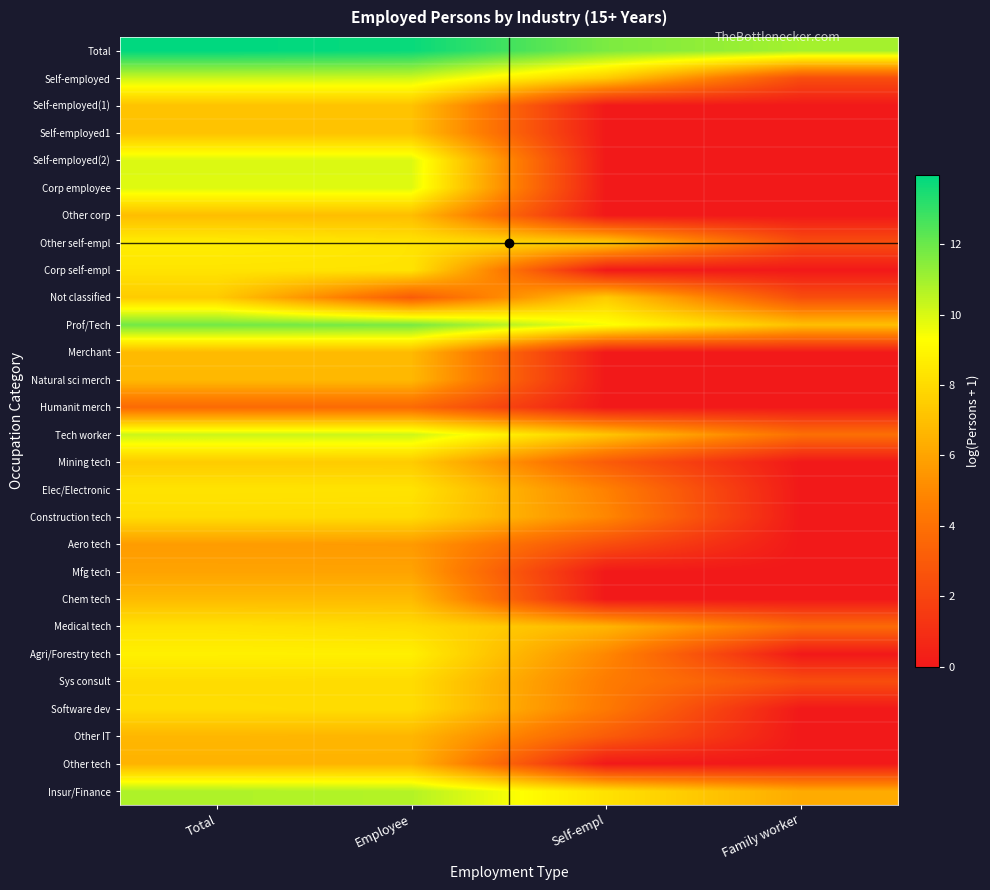

Reading left to right, transcribe all the data shown in this chart.

Total: Total=14.0	Employee=13.8	Self-empl=11.7	Family worker=10.9
Self-employed: Total=10.2	Employee=10.2	Self-empl=7.4	Family worker=2.4
Self-employed(1): Total=7.1	Employee=7.1	Self-empl=0.0	Family worker=0.0
Self-employed1: Total=7.1	Employee=7.1	Self-empl=0.0	Family worker=0.0
Self-employed(2): Total=10.0	Employee=10.0	Self-empl=0.0	Family worker=0.0
Corp employee: Total=9.9	Employee=9.9	Self-empl=0.0	Family worker=0.0
Other corp: Total=6.9	Employee=6.9	Self-empl=0.0	Family worker=0.0
Other self-empl: Total=8.7	Employee=8.3	Self-empl=7.4	Family worker=2.4
Corp self-empl: Total=8.3	Employee=8.3	Self-empl=0.0	Family worker=0.0
Not classified: Total=7.4	Employee=3.0	Self-empl=7.4	Family worker=2.4
Prof/Tech: Total=11.9	Employee=11.8	Self-empl=9.4	Family worker=7.0
Merchant: Total=6.8	Employee=6.8	Self-empl=0.0	Family worker=0.0
Natural sci merch: Total=6.7	Employee=6.7	Self-empl=0.0	Family worker=0.0
Humanit merch: Total=3.7	Employee=3.7	Self-empl=0.0	Family worker=0.0
Tech worker: Total=10.3	Employee=10.2	Self-empl=7.2	Family worker=3.9
Mining tech: Total=7.4	Employee=7.4	Self-empl=3.0	Family worker=0.0
Elec/Electronic: Total=8.3	Employee=8.3	Self-empl=4.7	Family worker=0.0
Construction tech: Total=8.1	Employee=8.0	Self-empl=4.9	Family worker=0.0
Aero tech: Total=5.7	Employee=5.6	Self-empl=2.4	Family worker=0.0
Mfg tech: Total=6.0	Employee=6.0	Self-empl=0.0	Family worker=0.0
Chem tech: Total=6.8	Employee=6.8	Self-empl=0.0	Family worker=0.0
Medical tech: Total=8.3	Employee=8.1	Self-empl=6.6	Family worker=3.7
Agri/Forestry tech: Total=8.8	Employee=8.7	Self-empl=4.9	Family worker=0.0
Sys consult: Total=8.1	Employee=8.0	Self-empl=4.5	Family worker=2.4
Software dev: Total=8.1	Employee=8.1	Self-empl=4.4	Family worker=0.0
Other IT: Total=6.7	Employee=6.6	Self-empl=3.0	Family worker=0.0
Other tech: Total=6.6	Employee=6.6	Self-empl=0.0	Family worker=0.0
Insur/Finance: Total=10.8	Employee=10.7	Self-empl=8.3	Family worker=6.2